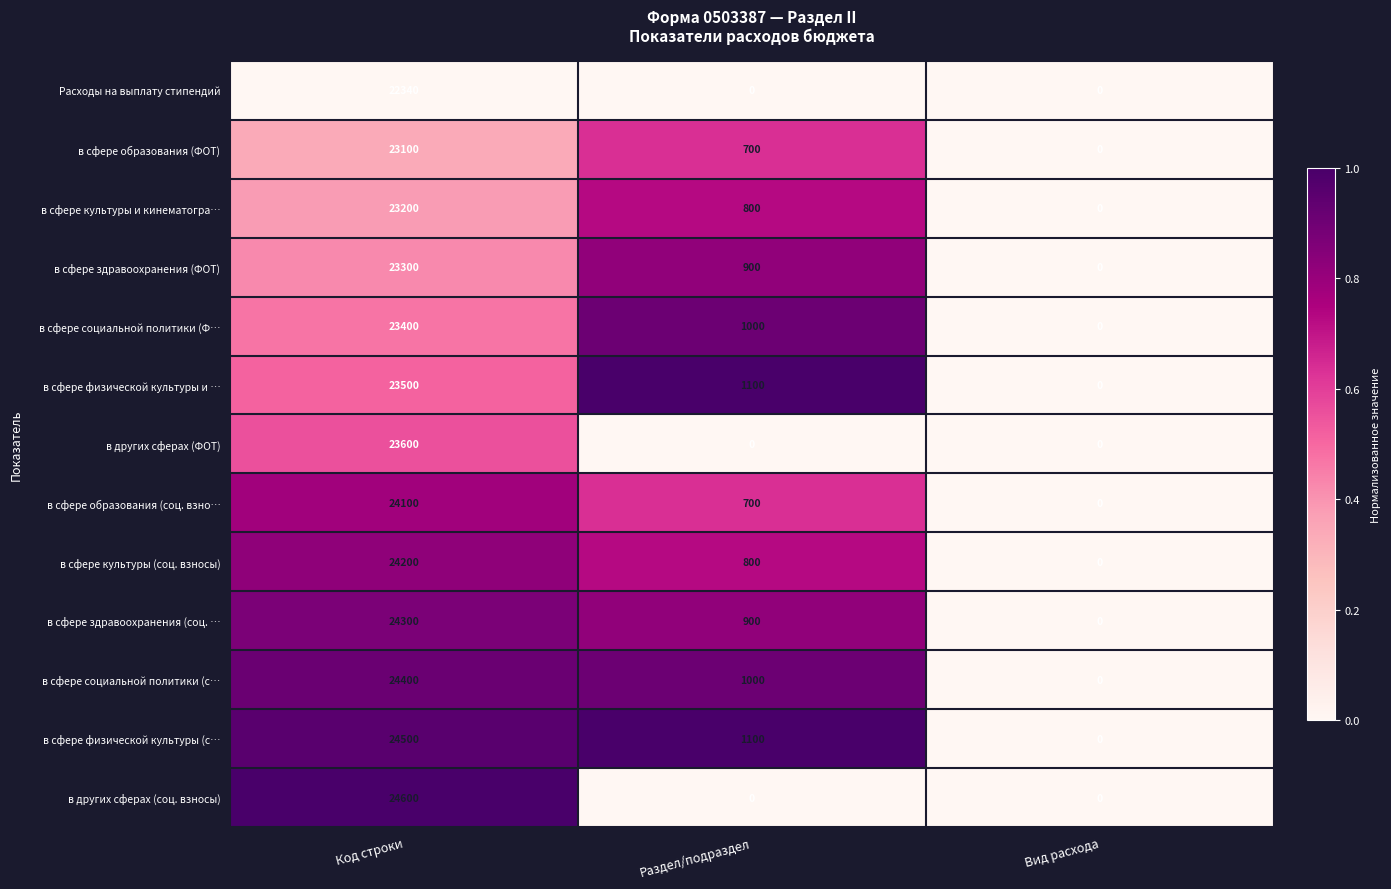

At which label is в сфере здравоохранения (соц. … closest to 12150?

Раздел/подраздел